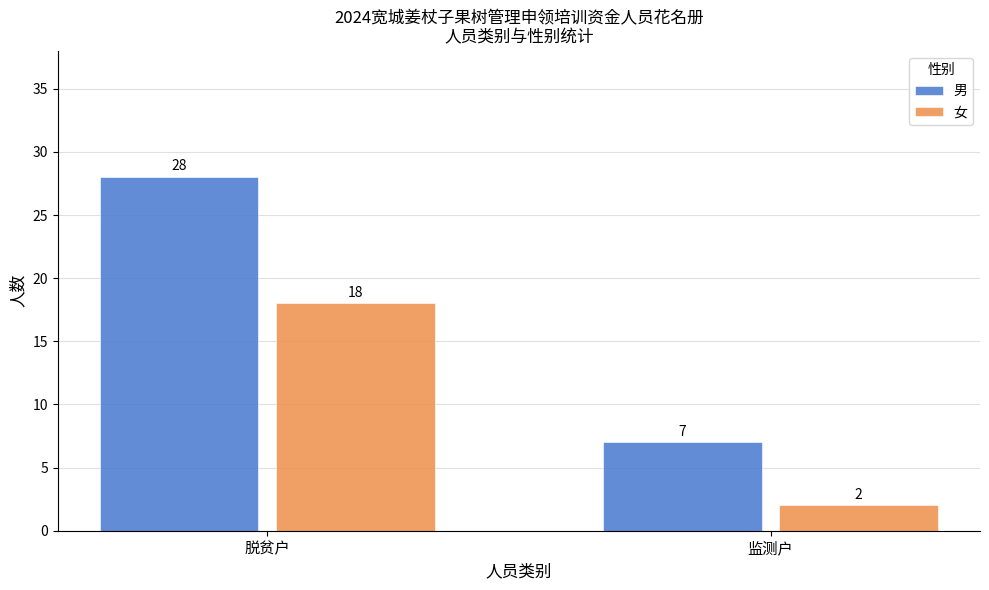

Between 脱贫户 and 监测户, which series saw the biggest shift?

男